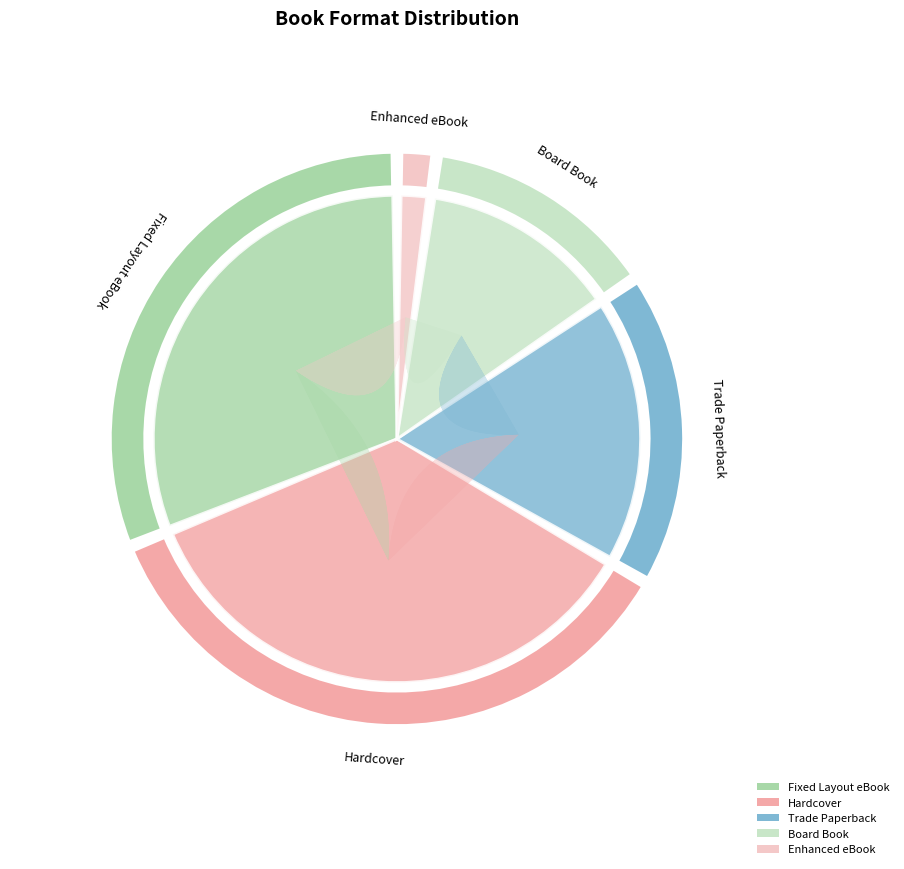

What percentage is the Hardcover slice, to the nearest percent?

36%